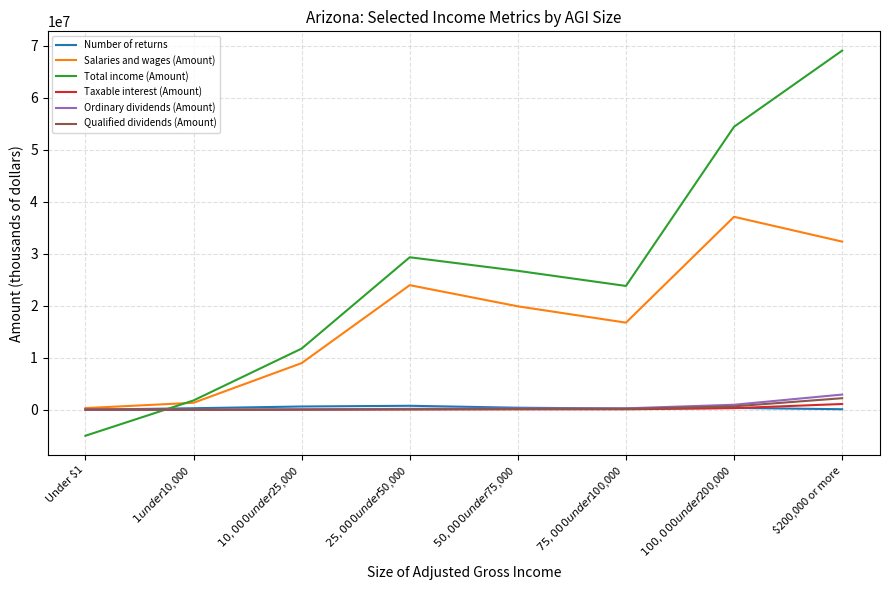

The value of Total income (Amount) at $200,000 or more is 69085524. True or false?

True